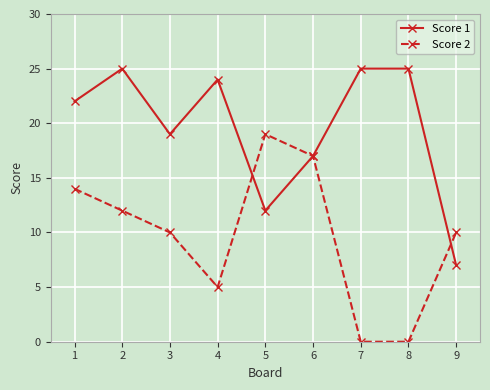

What is the highest value of the Score 2 series?

19